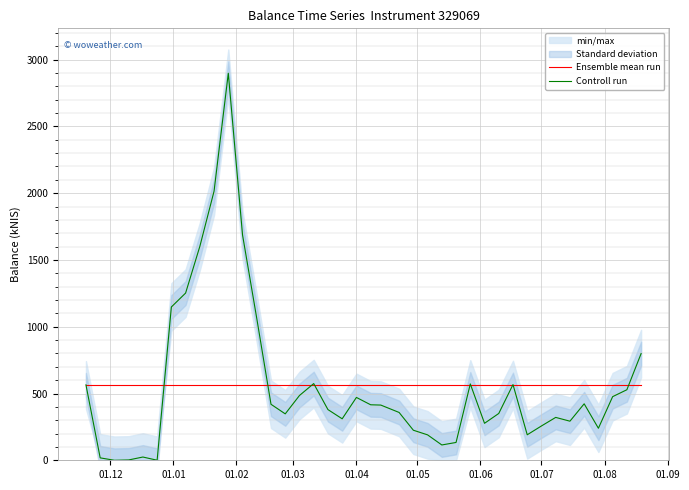

How many interior local valleys does the Controll run series have?

9